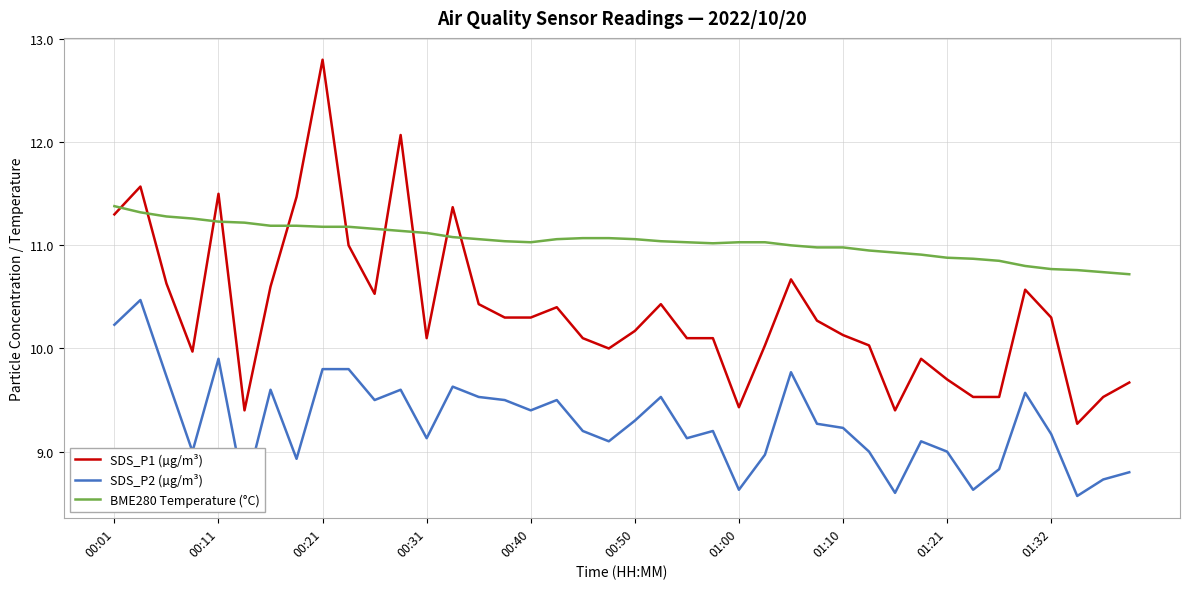

Which series has the largest total across all categories?

BME280 Temperature (°C)